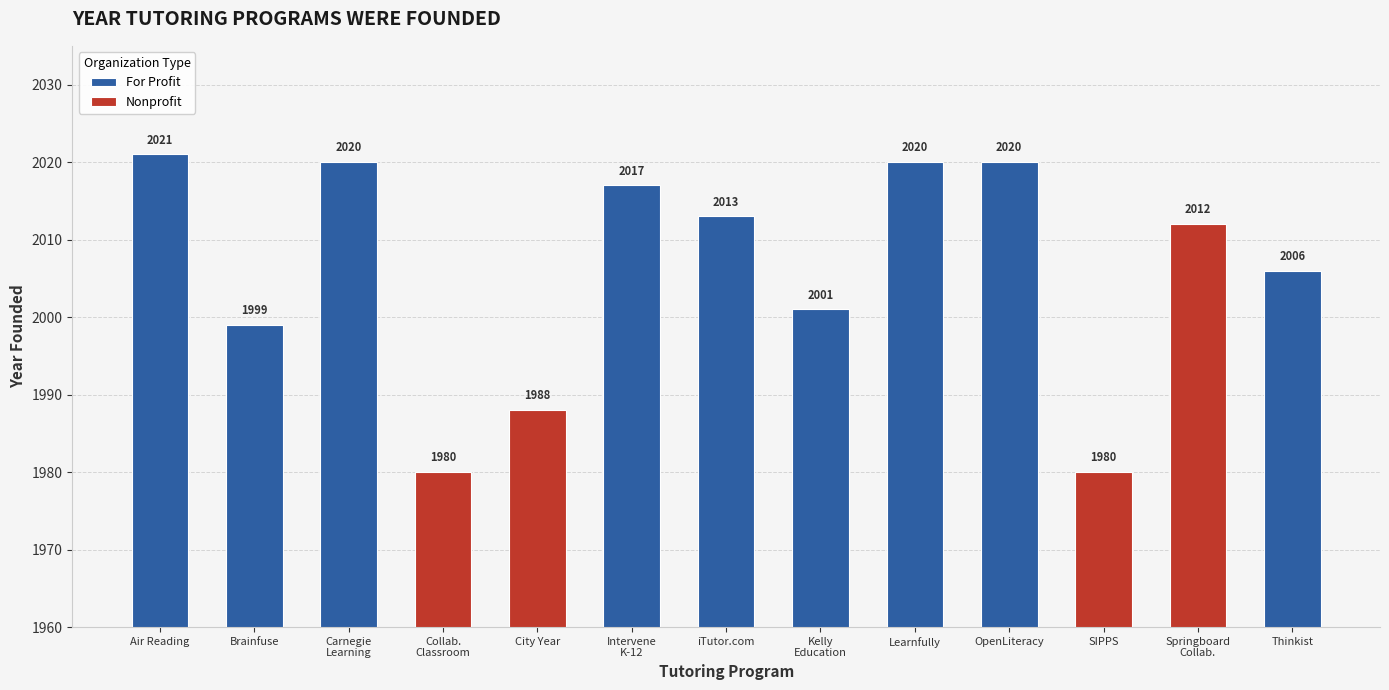

Between City Year and Thinkist, which is larger?

Thinkist